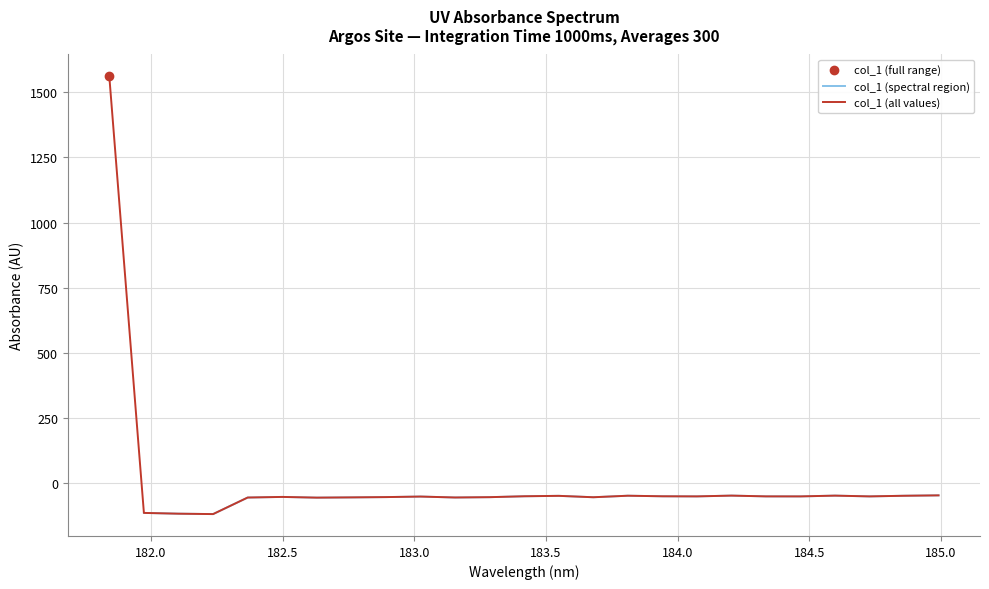

What is the average value?

4.6